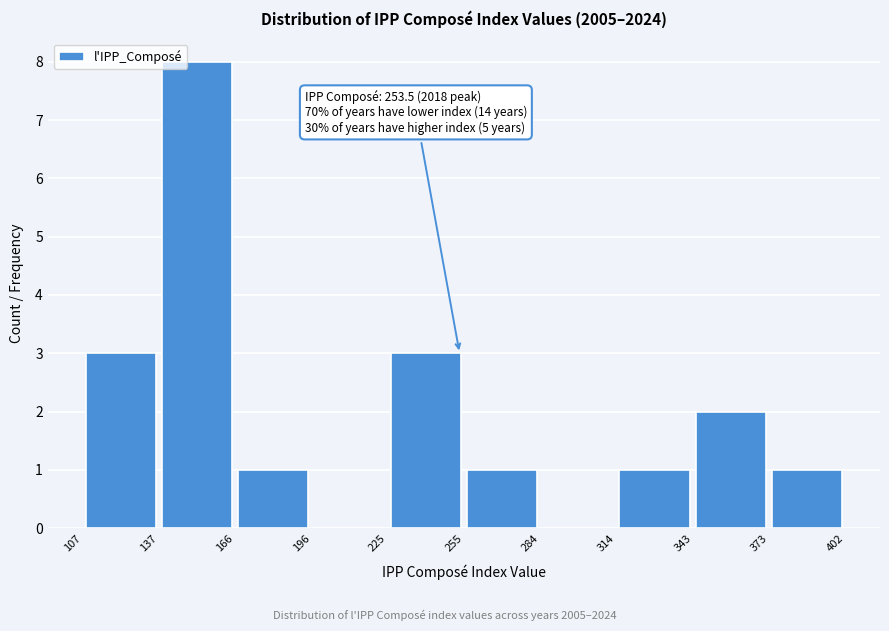

Over which range of the x-axis is the bar tallest?

137 to 166